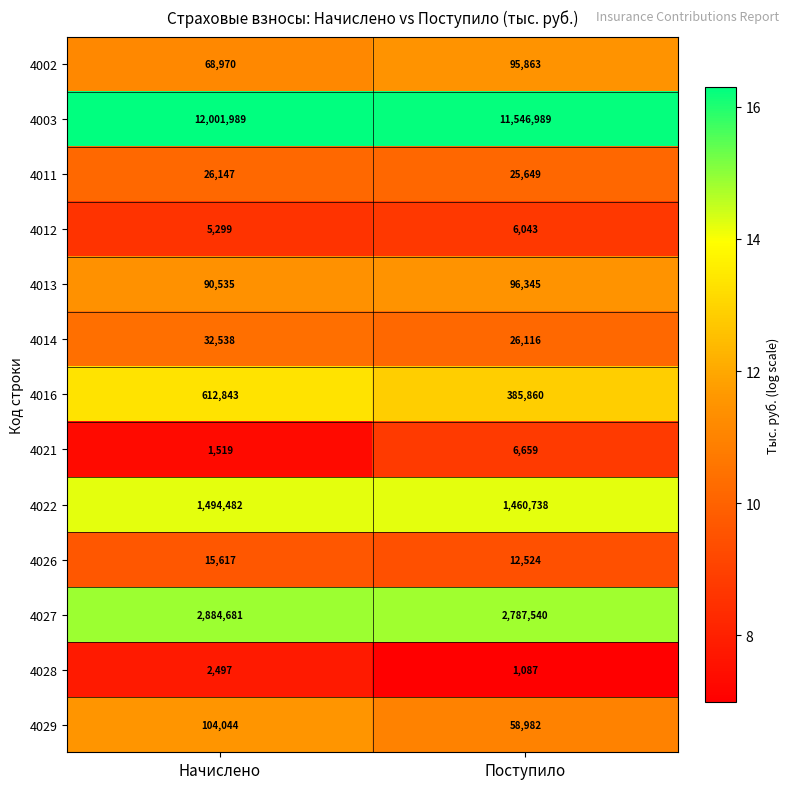

List the series in order of their peak value, highest first.

4003, 4027, 4022, 4016, 4029, 4013, 4002, 4014, 4011, 4026, 4021, 4012, 4028